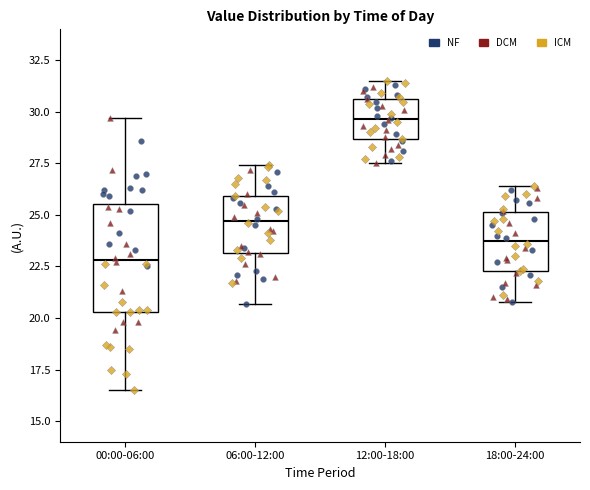

Which box is the tallest, from its lower edge to its upper edge?

00:00-06:00